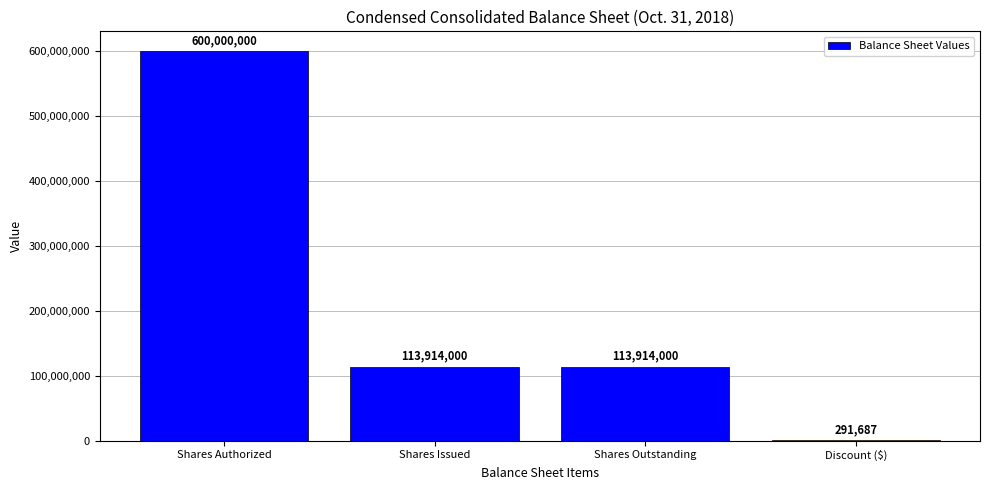

Which category has the highest value across all series?

Shares Authorized